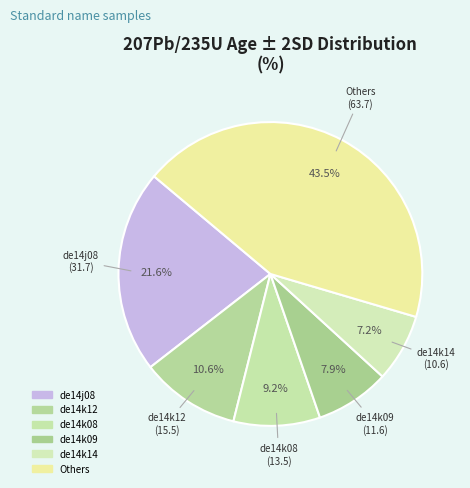

How many segments does this pie chart have?

6